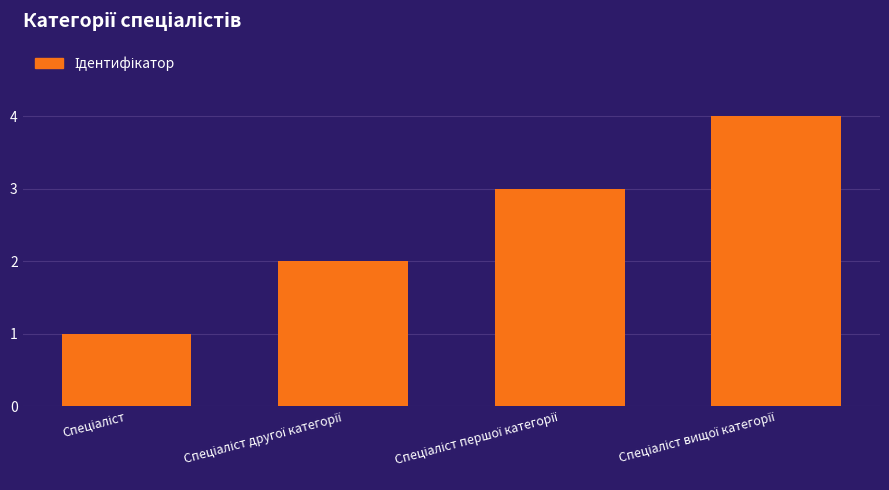

What is the maximum value shown in the chart?

4